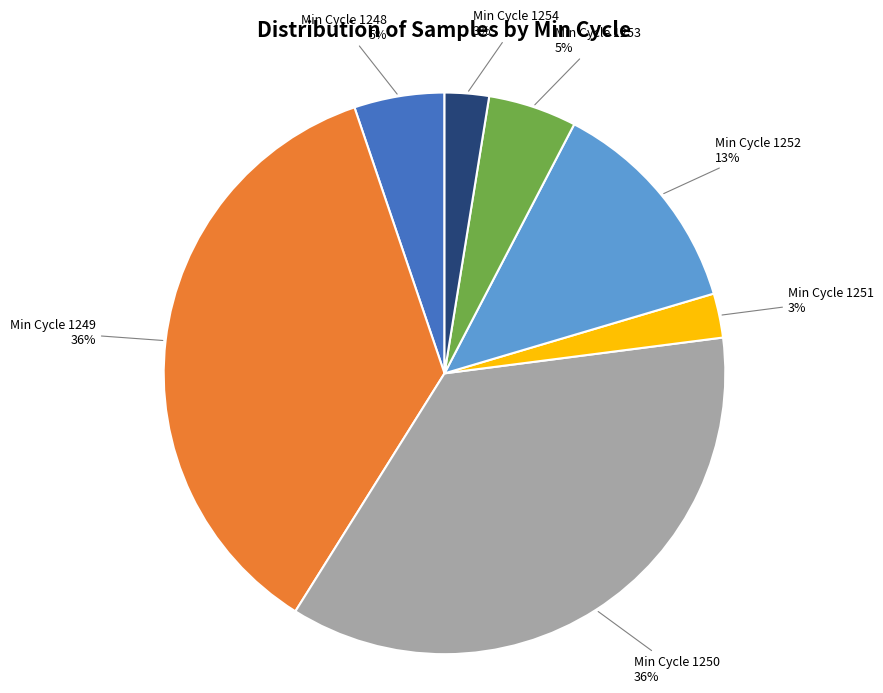

Does any single category account for the majority?

No